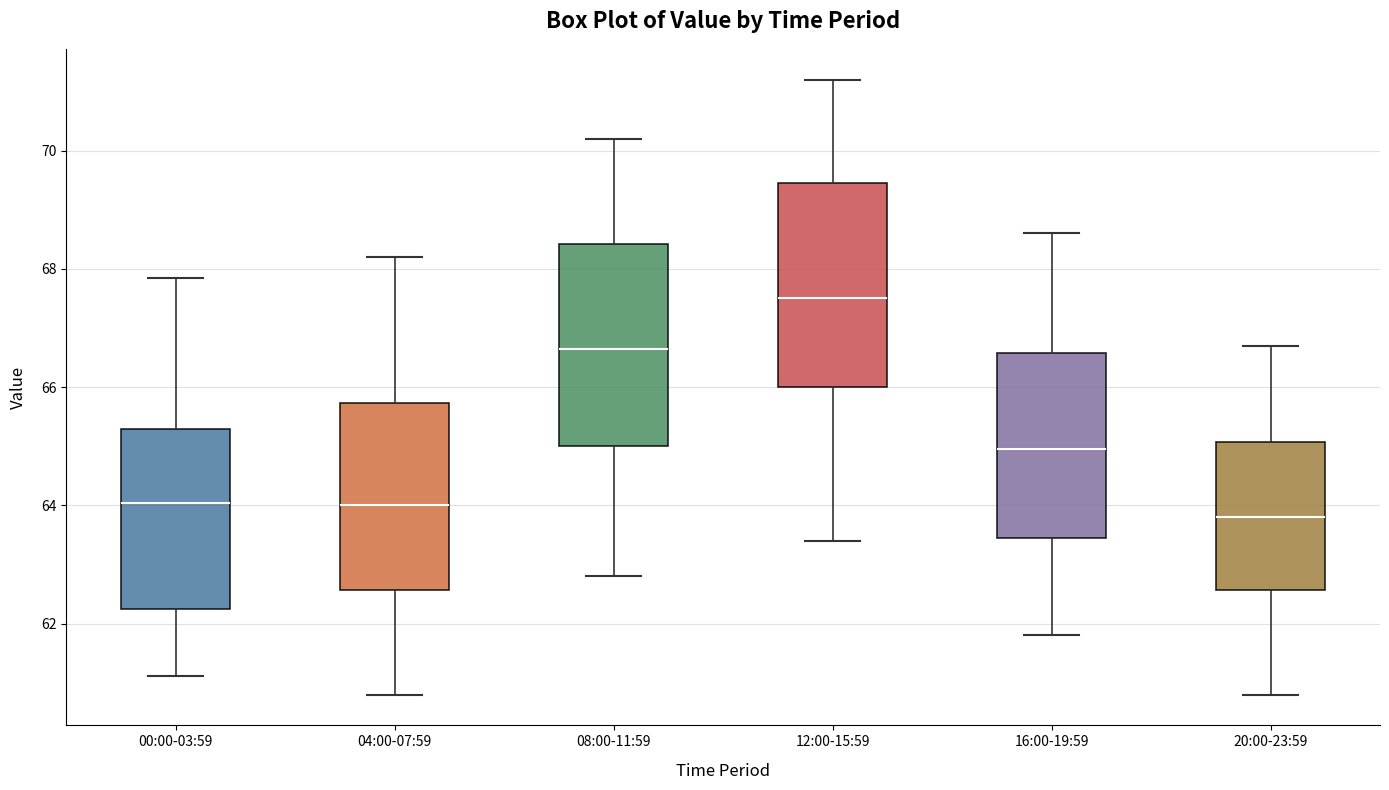

Reading left to right, transcribe this box plot: for each box, give where its median line is, the range the box spans, and where its two whiskers end, as read against the y-axis. The values are not printed on the chart, so give them approximately, as read against the axis.

00:00-03:59: median 64.0, box 62.2 to 65.2, whiskers 61.2 to 67.8
04:00-07:59: median 64.0, box 62.6 to 65.8, whiskers 60.8 to 68.2
08:00-11:59: median 66.6, box 65.0 to 68.4, whiskers 62.8 to 70.2
12:00-15:59: median 67.6, box 66.0 to 69.4, whiskers 63.4 to 71.2
16:00-19:59: median 65.0, box 63.4 to 66.6, whiskers 61.8 to 68.6
20:00-23:59: median 63.8, box 62.6 to 65.0, whiskers 60.8 to 66.8